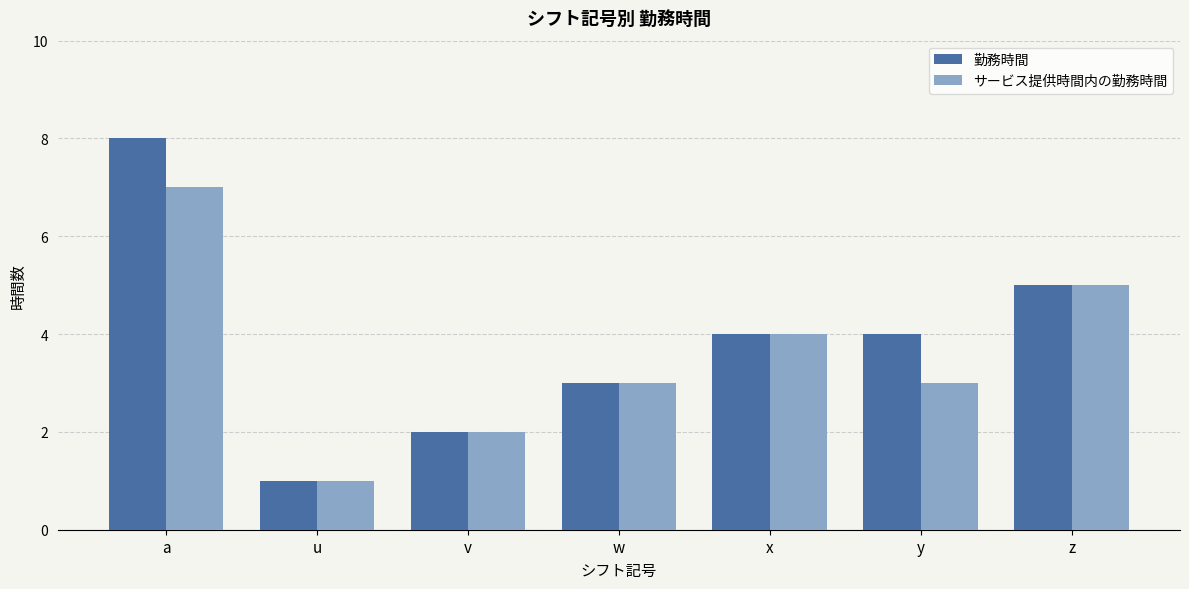

Which series has the largest total across all categories?

勤務時間